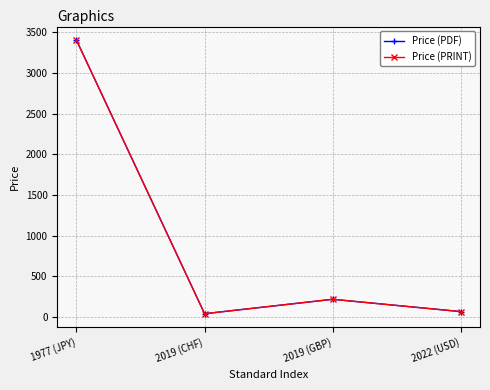

Reading left to right, extract all data points from this chart.

Price (PDF): 1977 (JPY)=3400	2019 (CHF)=43	2019 (GBP)=220	2022 (USD)=69
Price (PRINT): 1977 (JPY)=3400	2019 (CHF)=43	2019 (GBP)=220	2022 (USD)=69